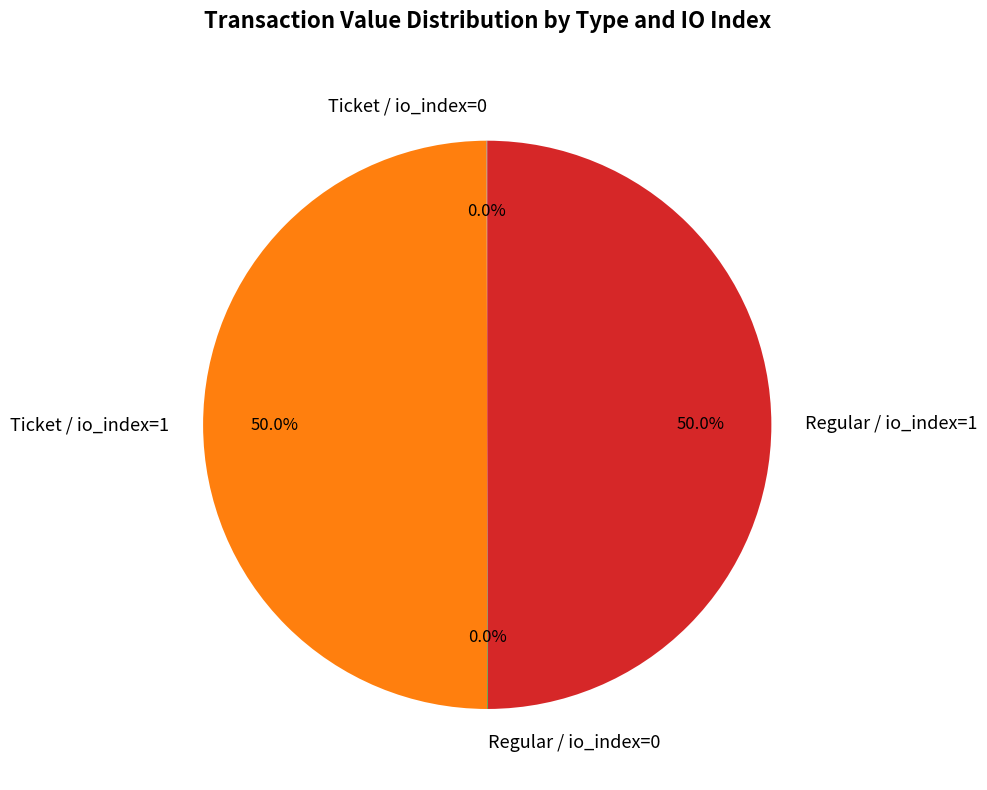

Do Ticket / io_index=1 and Regular / io_index=1 together represent more than half of the pie?

Yes